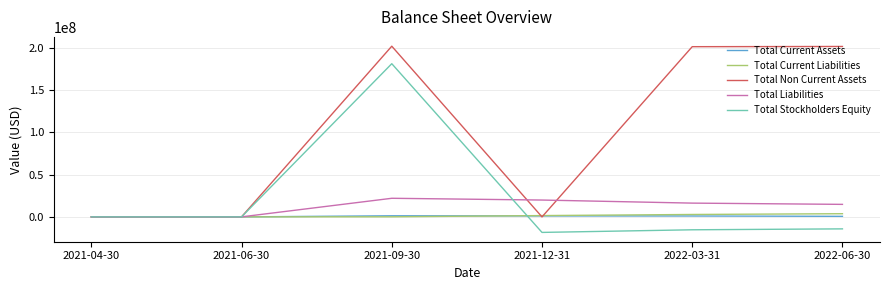

What is the average value of the Total Liabilities series?

12177517